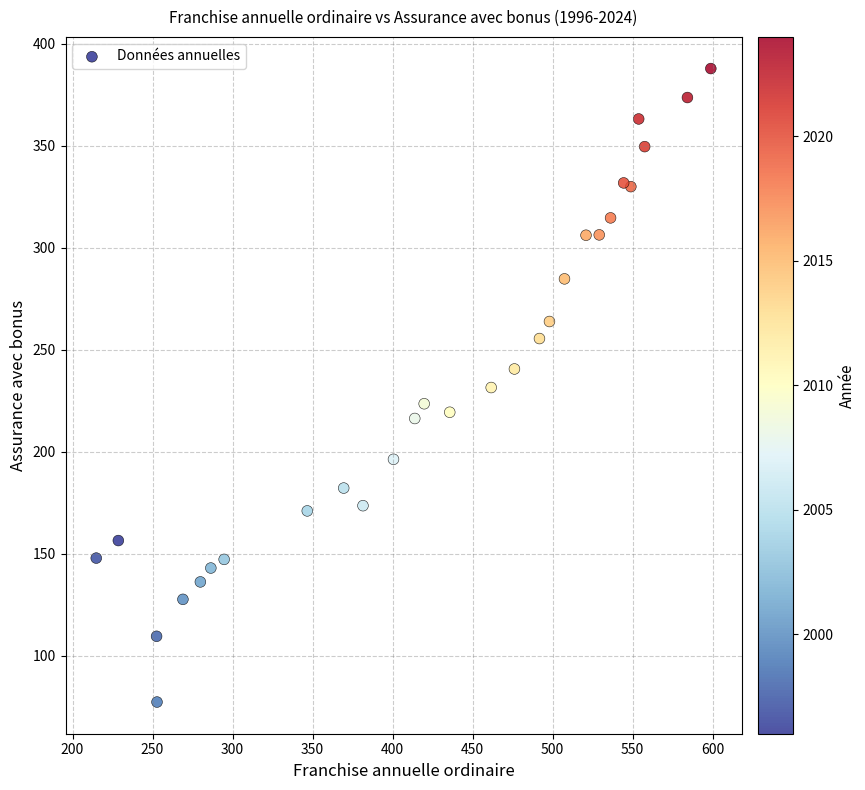

What is the range of Y values (max minus min)?

310.7